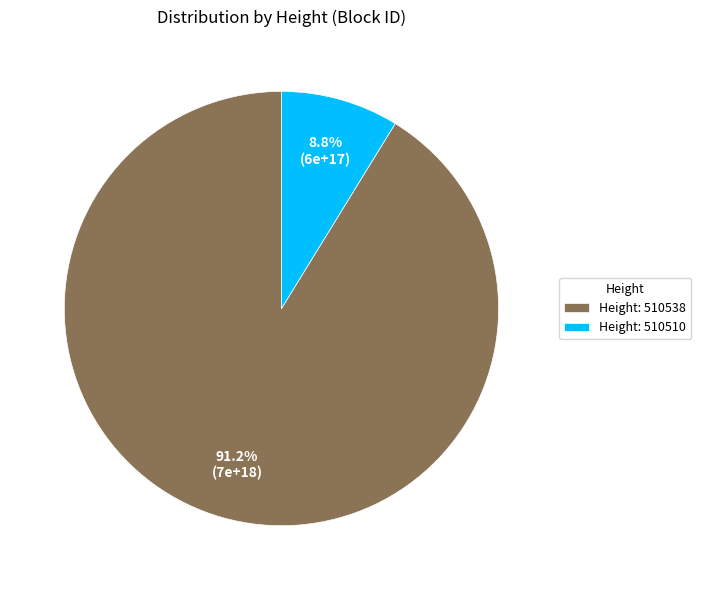

Rank the categories by value from highest to lowest.

Height: 510538, Height: 510510